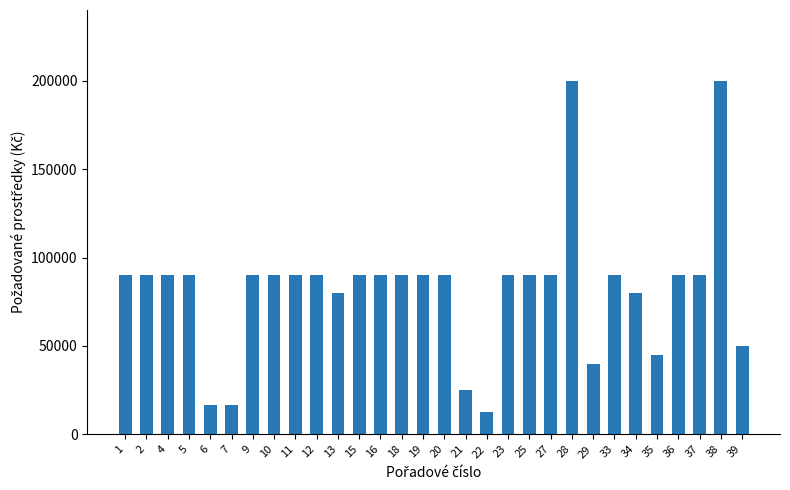

What is the maximum value shown in the chart?

200000